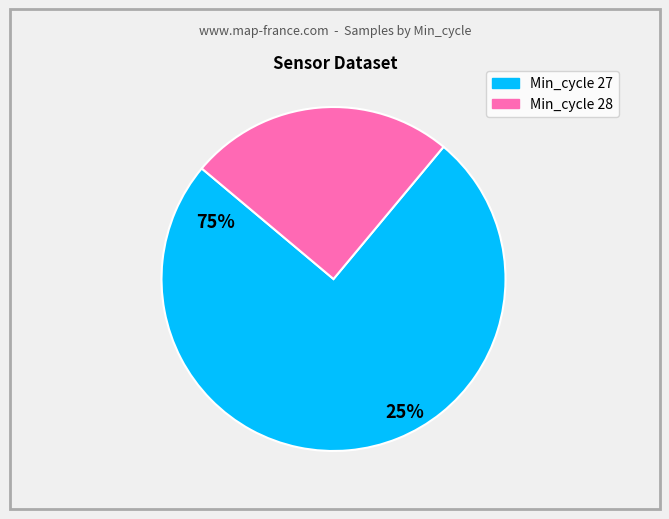

Is there a majority slice in this chart?

Yes